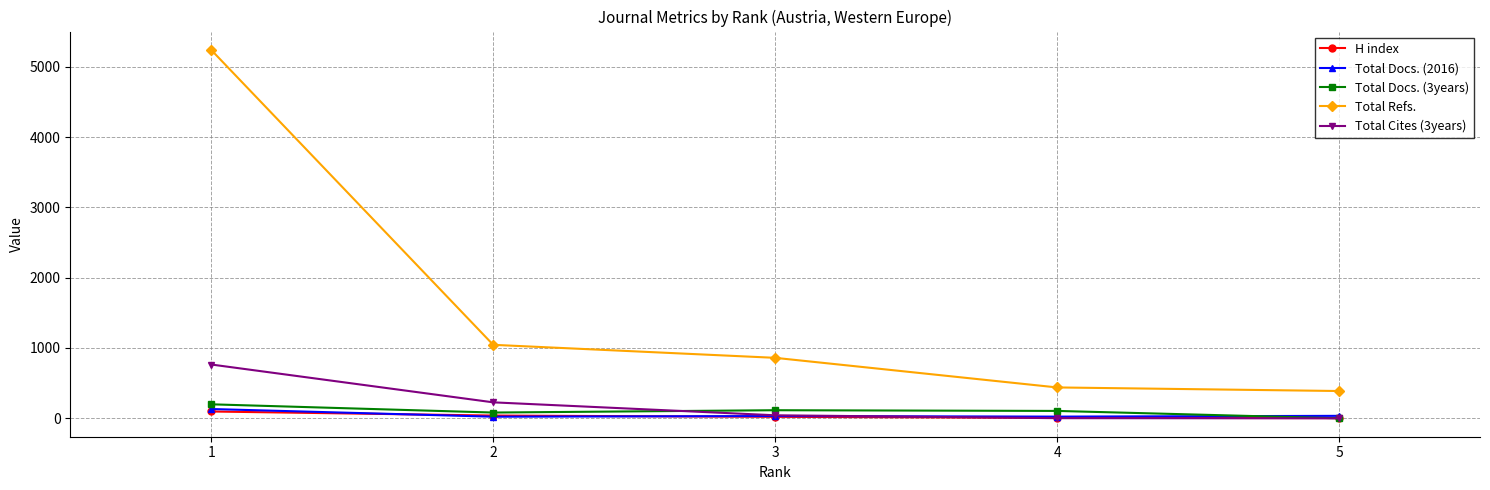

How many lines are shown in the chart?

5